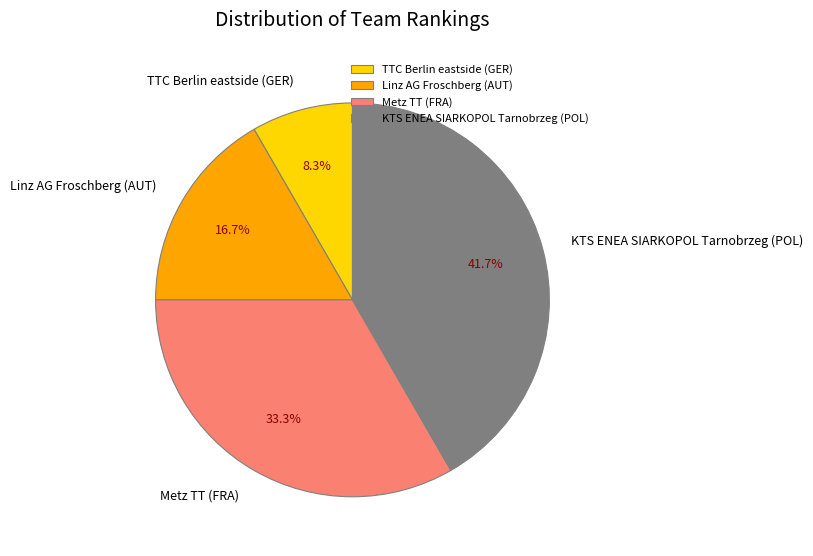

What is the total percentage of TTC Berlin eastside (GER) and KTS ENEA SIARKOPOL Tarnobrzeg (POL)?

50.0%